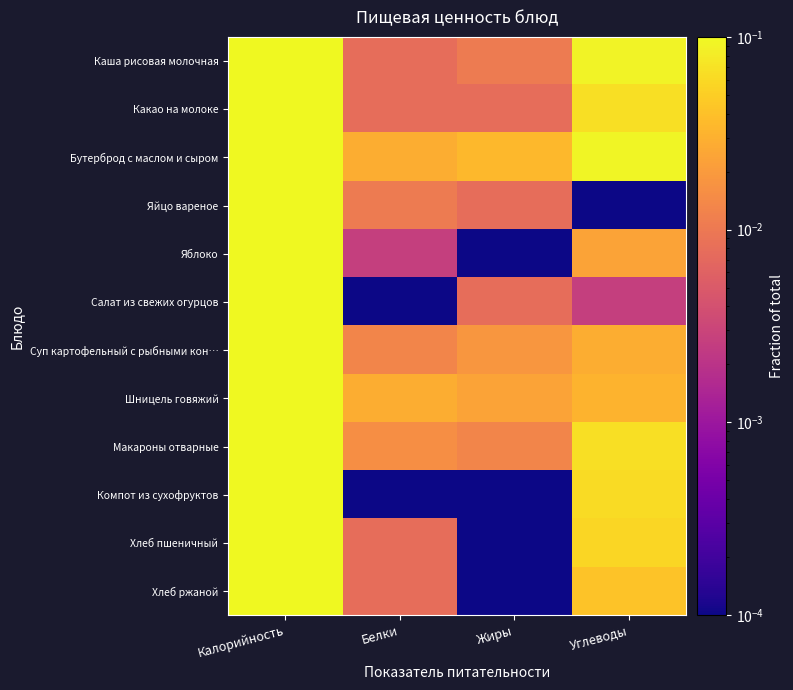

Reading left to right, list all the values displayed in this chart.

Каша рисовая молочная: Калорийность=0.5	Белки=0.0	Жиры=0.0	Углеводы=0.1
Какао на молоке: Калорийность=0.3	Белки=0.0	Жиры=0.0	Углеводы=0.1
Бутерброд с маслом и сыром: Калорийность=1.0	Белки=0.0	Жиры=0.0	Углеводы=0.1
Яйцо вареное: Калорийность=0.2	Белки=0.0	Жиры=0.0	Углеводы=0.0
Яблоко: Калорийность=0.1	Белки=0.0	Жиры=0.0	Углеводы=0.0
Салат из свежих огурцов: Калорийность=0.1	Белки=0.0	Жиры=0.0	Углеводы=0.0
Суп картофельный с рыбными кон…: Калорийность=0.3	Белки=0.0	Жиры=0.0	Углеводы=0.0
Шницель говяжий: Калорийность=0.5	Белки=0.0	Жиры=0.0	Углеводы=0.0
Макароны отварные: Калорийность=0.4	Белки=0.0	Жиры=0.0	Углеводы=0.1
Компот из сухофруктов: Калорийность=0.2	Белки=0.0	Жиры=0.0	Углеводы=0.1
Хлеб пшеничный: Калорийность=0.3	Белки=0.0	Жиры=0.0	Углеводы=0.1
Хлеб ржаной: Калорийность=0.2	Белки=0.0	Жиры=0.0	Углеводы=0.0